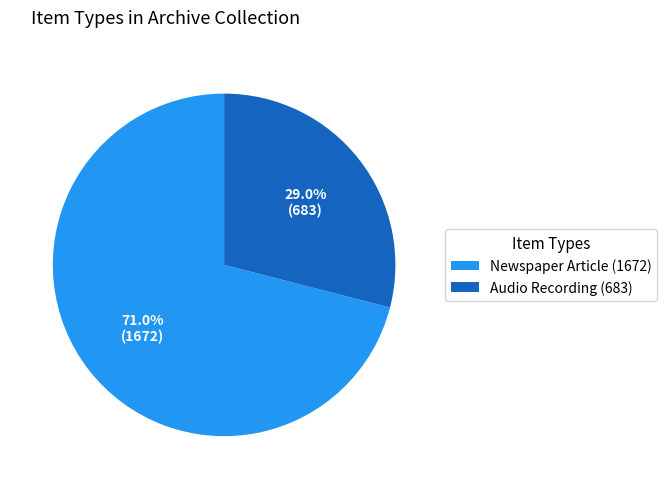

Is it true that Newspaper Article (1672) is 77% of the pie?

False